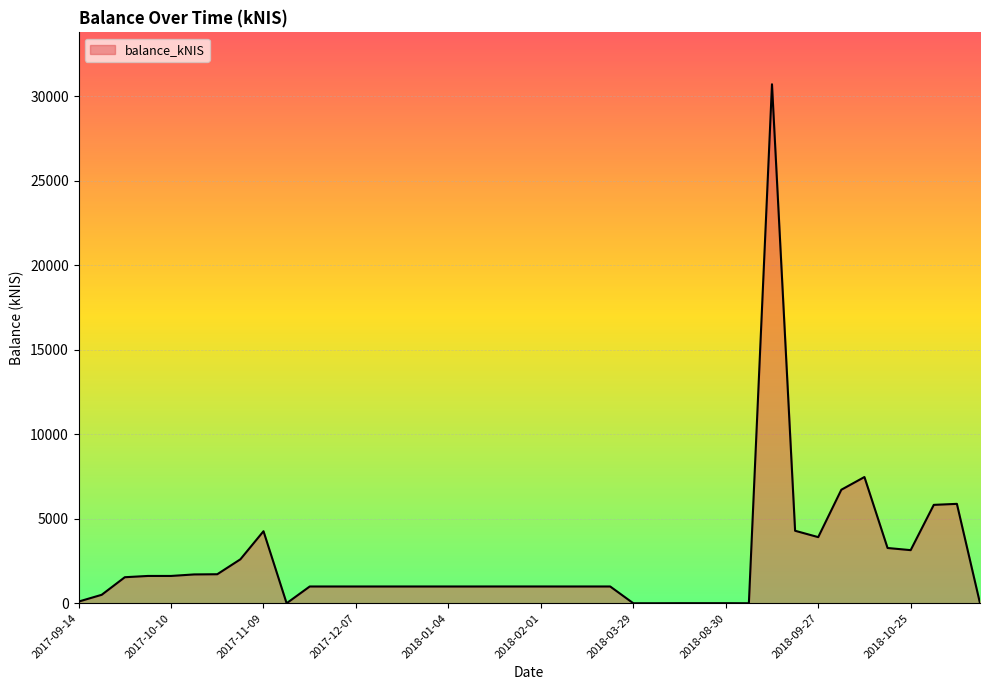

What is the greatest value displayed?

30708.2